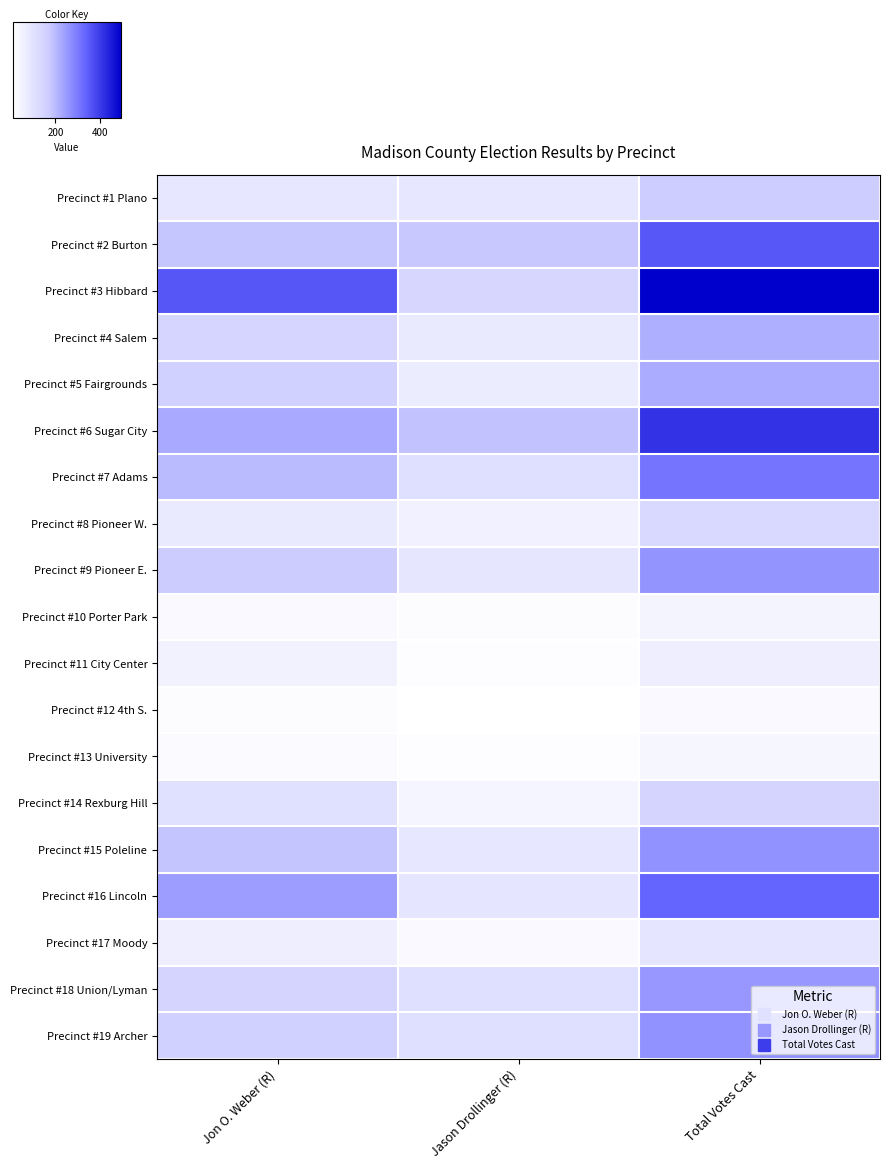

What is the greatest value displayed?

497